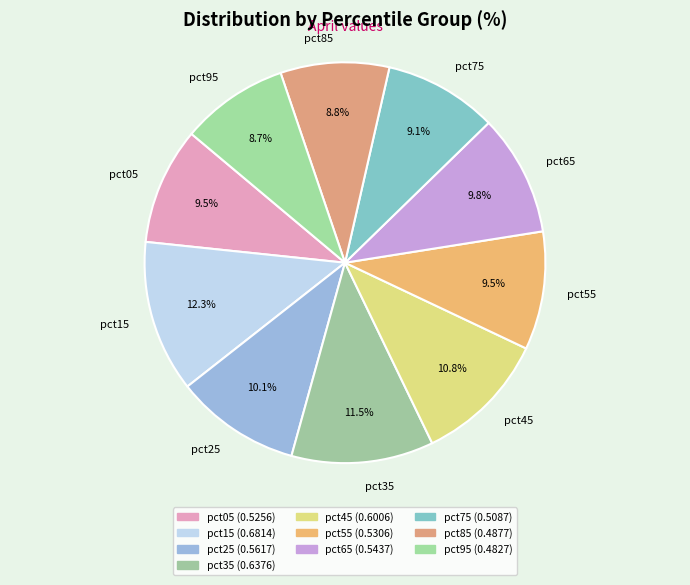

Between pct95 and pct45, which is larger?

pct45